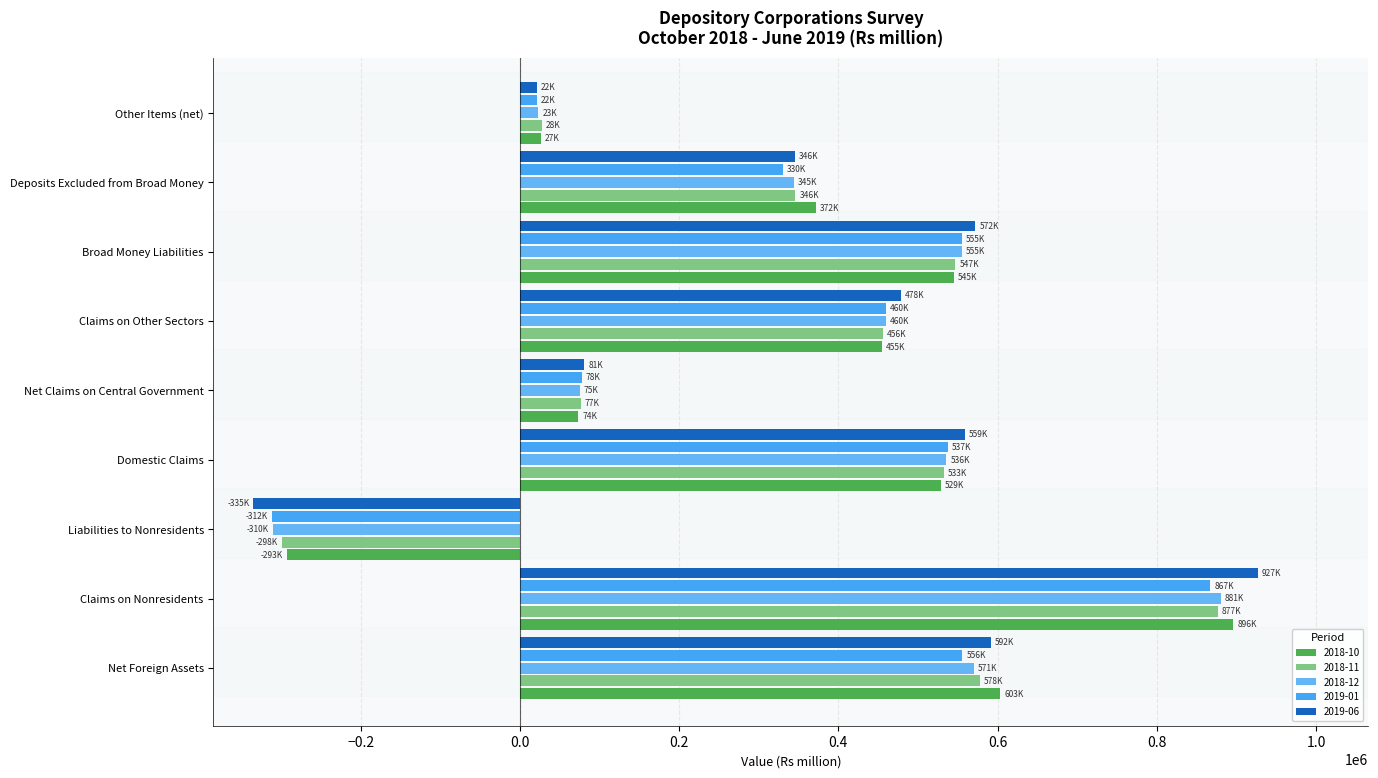

At how many categories does at least one series exceed 193833?

6